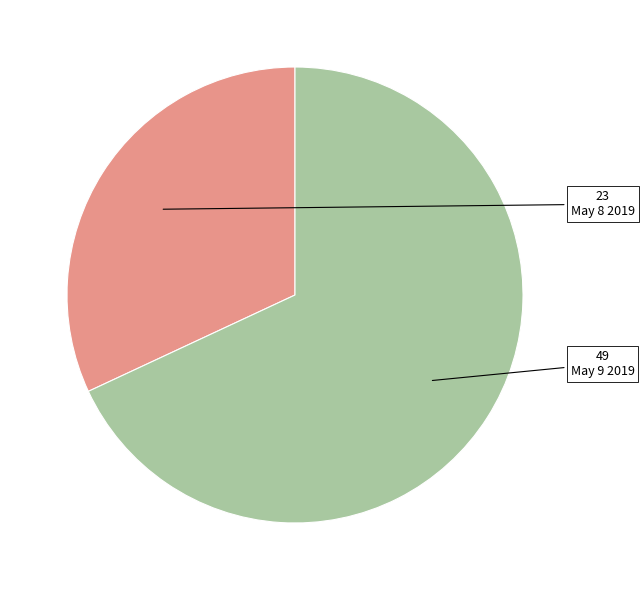

Is there a majority slice in this chart?

Yes